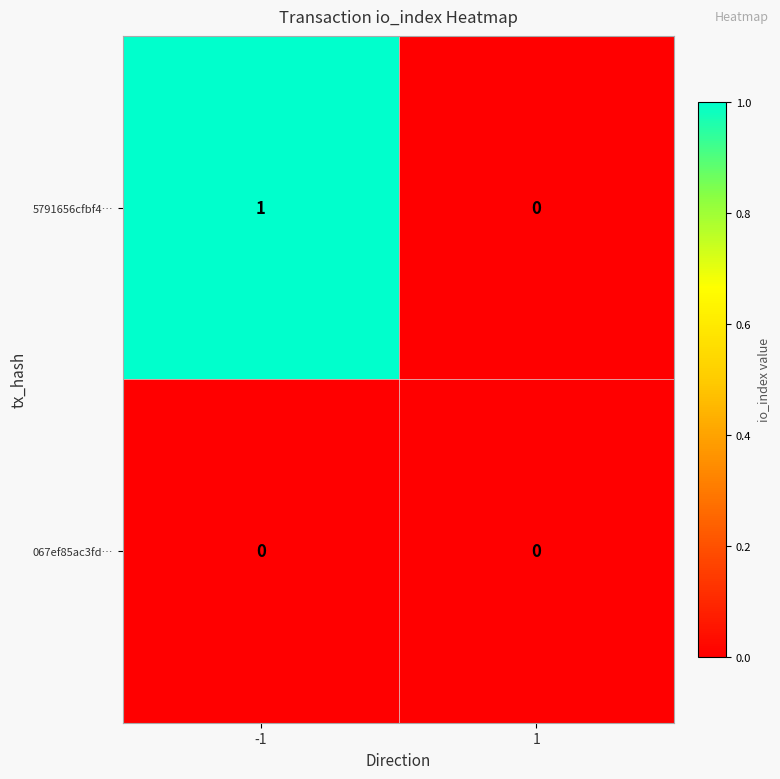

What is the difference between the highest and lowest values at -1?

1